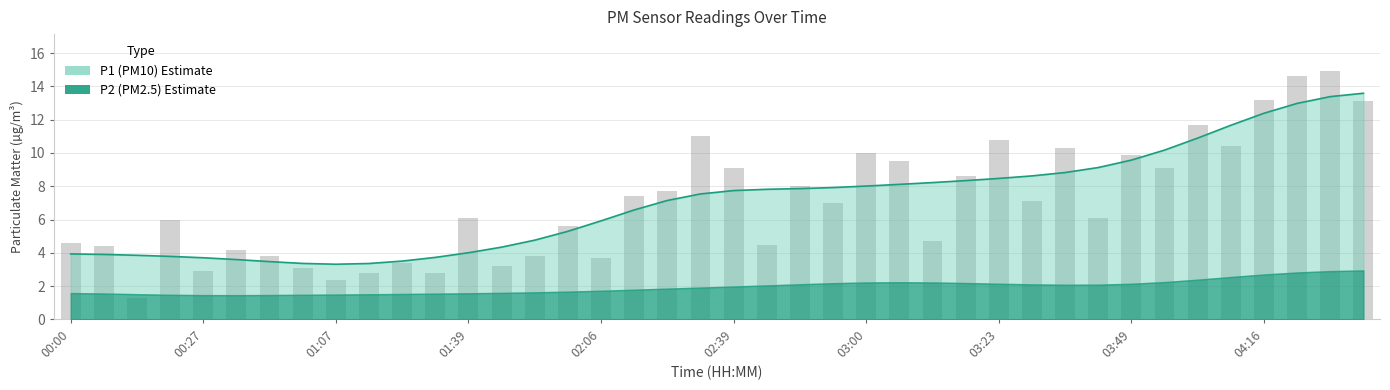

What position from the right is 03:00?

16